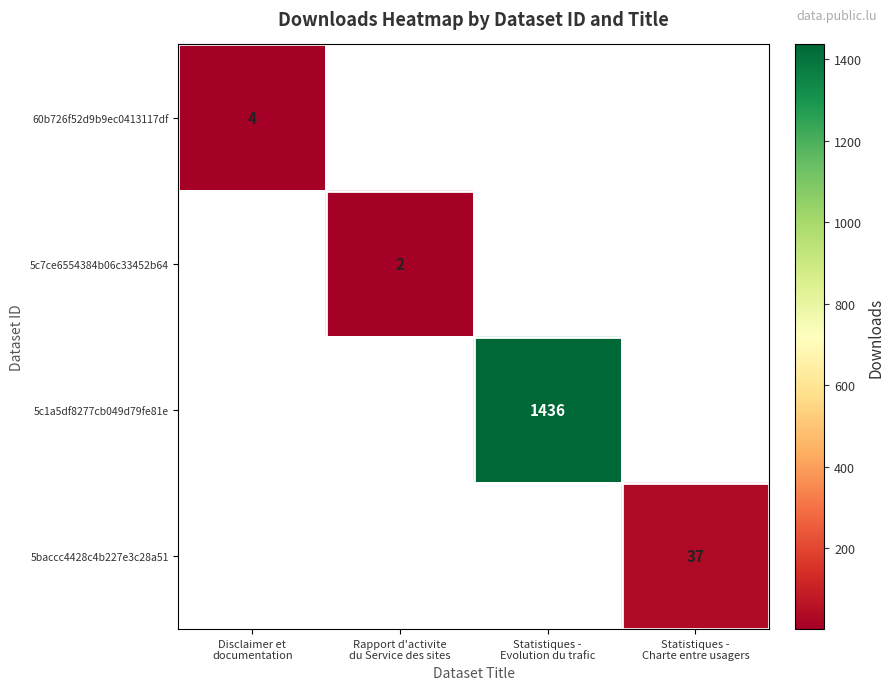

Which label corresponds to the largest value in the chart?

Statistiques -
Evolution du trafic